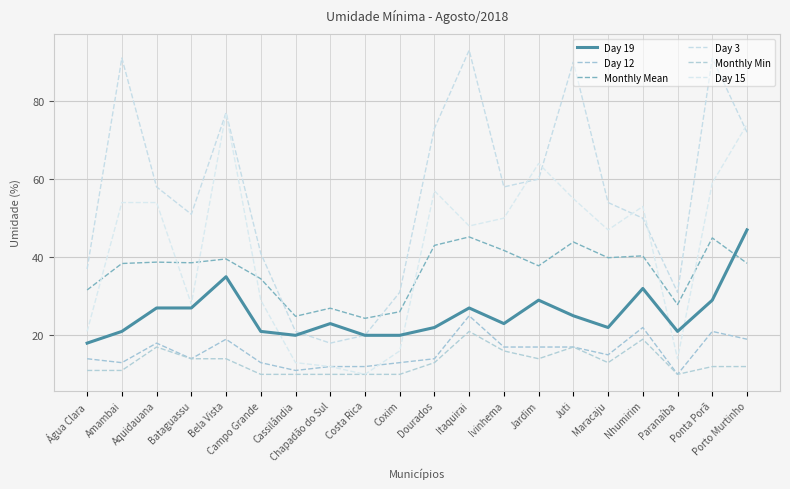

What is the maximum value shown in the chart?

93.0